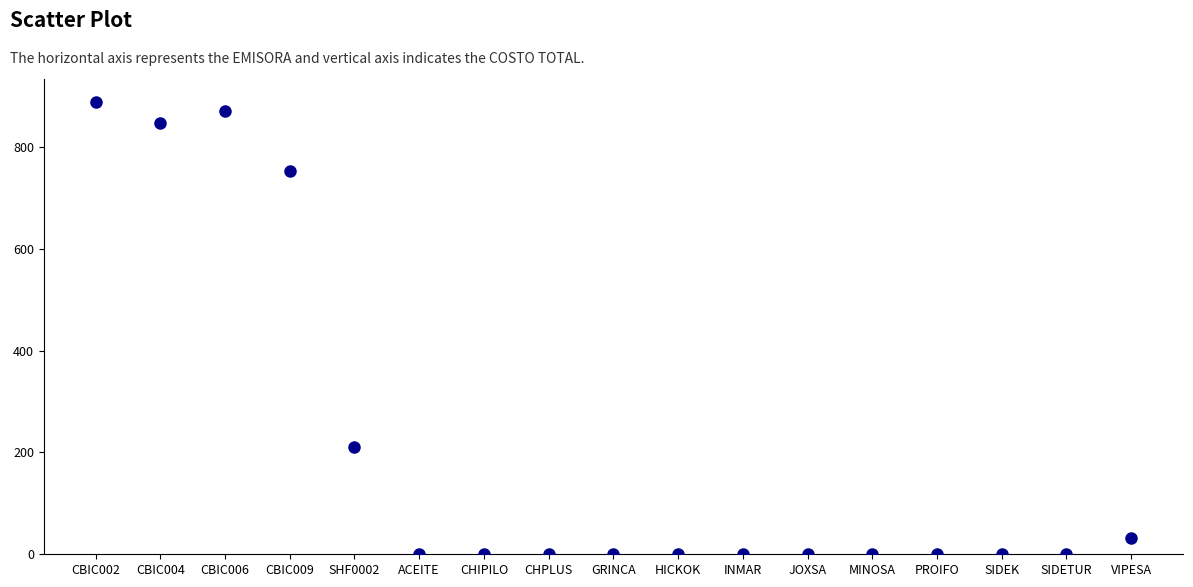

What Y value in the scatter plot is closest to 444?

209.8